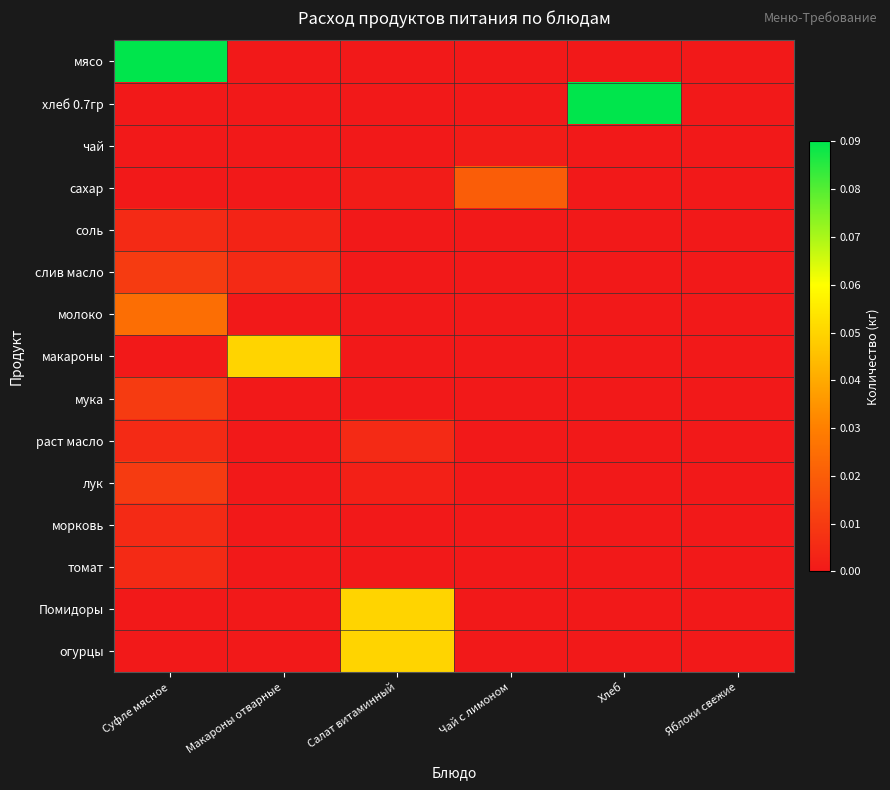

Between Суфле мясное and Хлеб, which series saw the biggest shift?

мясо